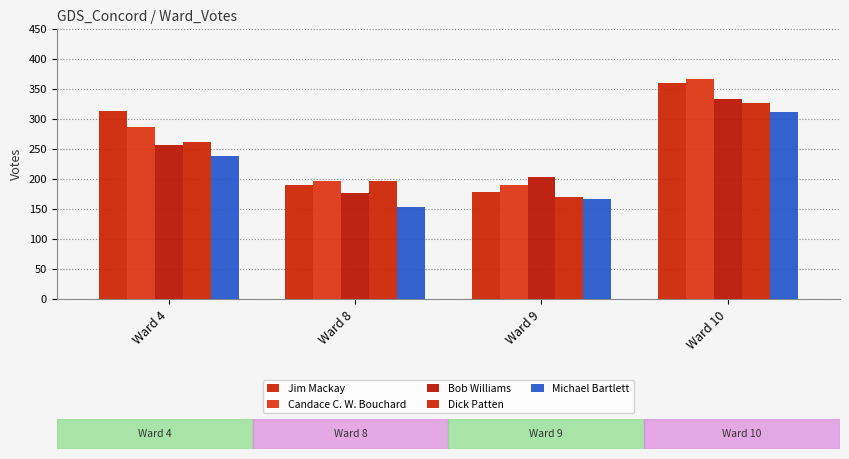

Reading left to right, list all the values displayed in this chart.

Jim Mackay: Ward 4=314	Ward 8=190	Ward 9=179	Ward 10=360
Candace C. W. Bouchard: Ward 4=286	Ward 8=196	Ward 9=190	Ward 10=366
Bob Williams: Ward 4=256	Ward 8=177	Ward 9=204	Ward 10=333
Dick Patten: Ward 4=262	Ward 8=196	Ward 9=170	Ward 10=326
Michael Bartlett: Ward 4=238	Ward 8=154	Ward 9=167	Ward 10=311